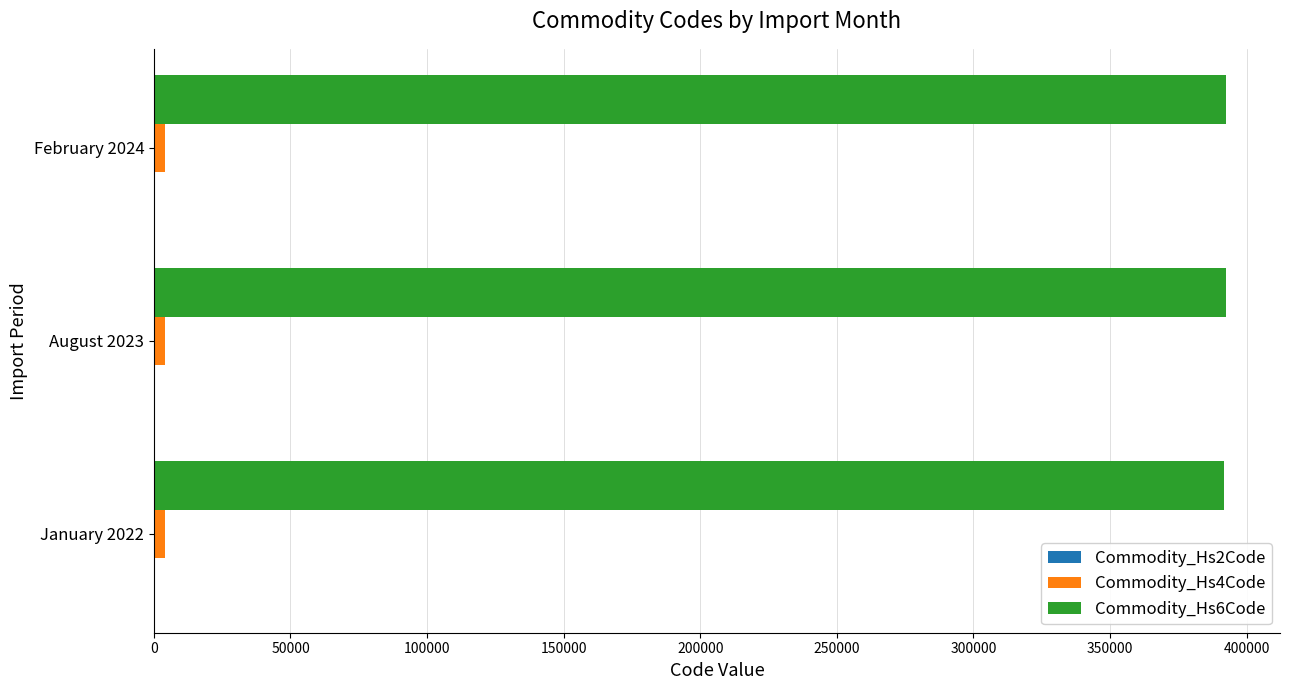

What is the greatest value displayed?

392590